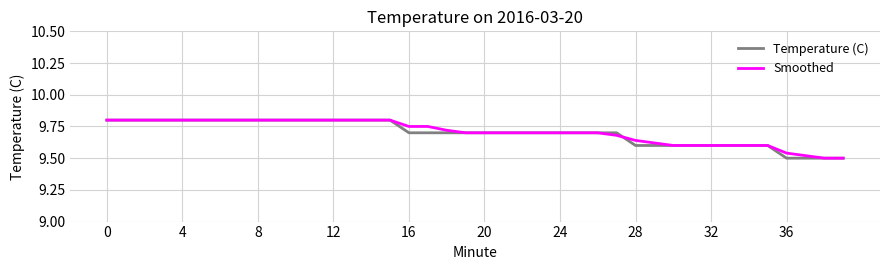

Is it true that Temperature (C) equals 9.6 at 32?

True